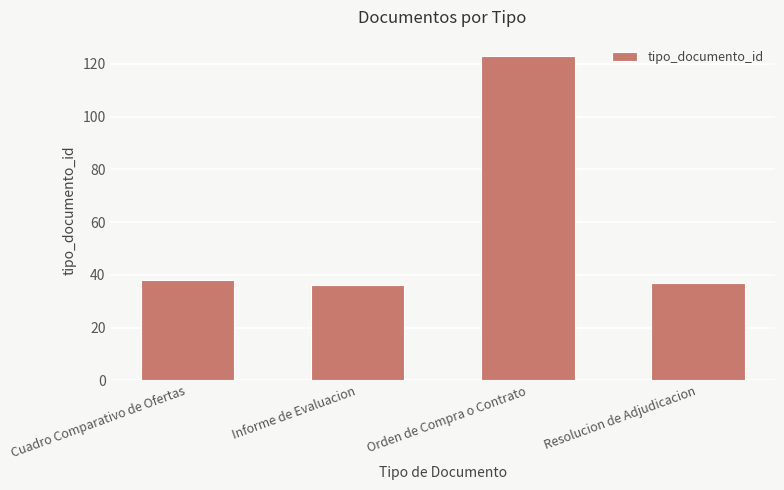

What is the greatest value displayed?

123